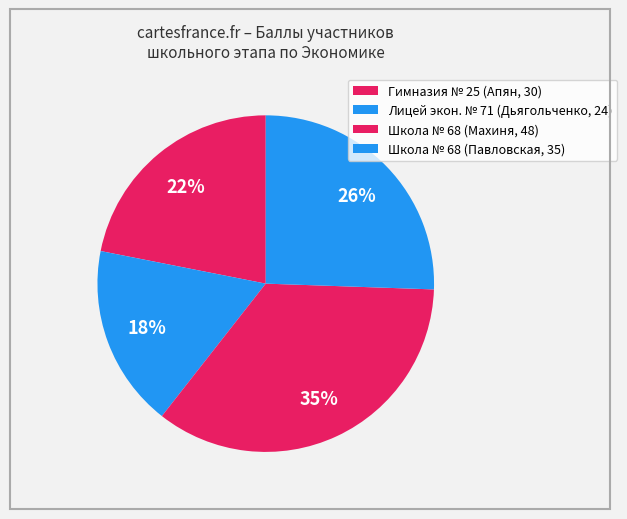

What is the largest slice in the pie chart?

Махиня (10)